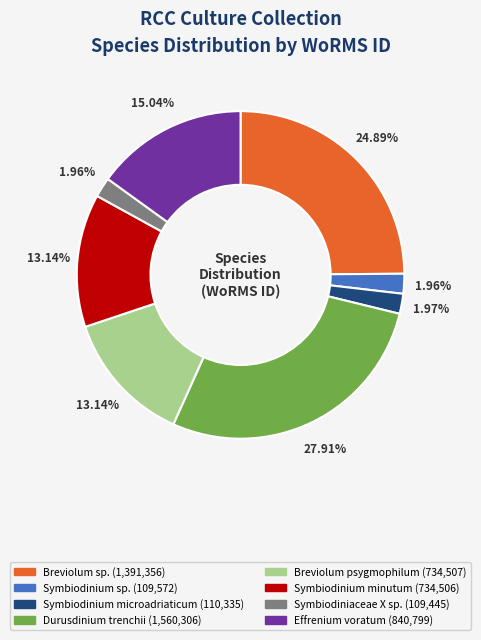

To the nearest percent, what portion does Breviolum sp. represent?

25%